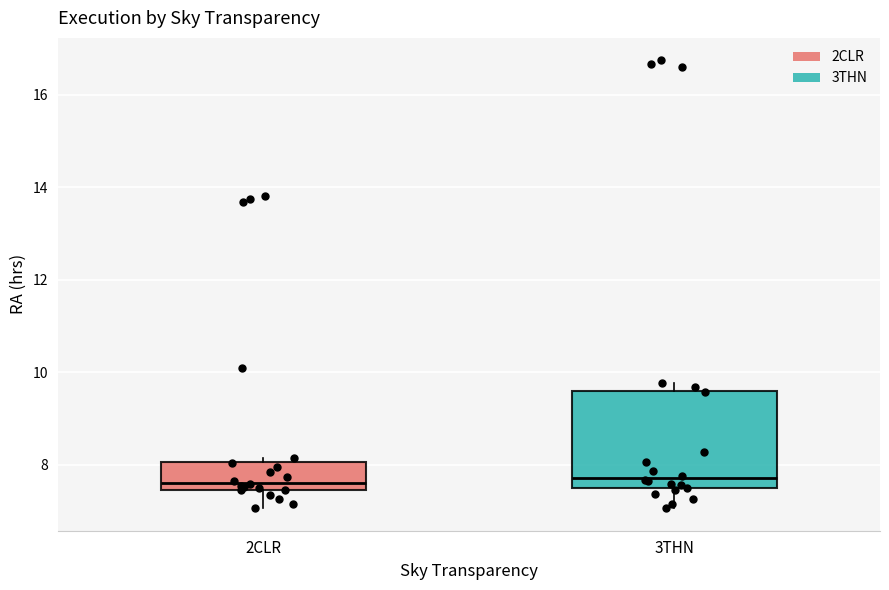

Comparing the boxes themselves (not the whiskers), which one is the tallest?

3THN